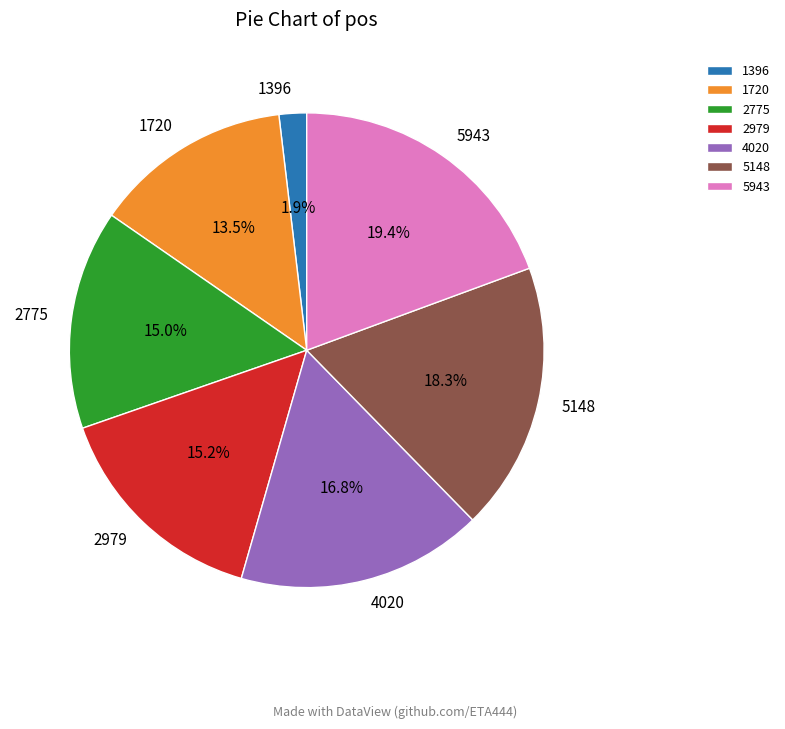

What is the ratio of the value at 2775 to the value at 1720?

1.1